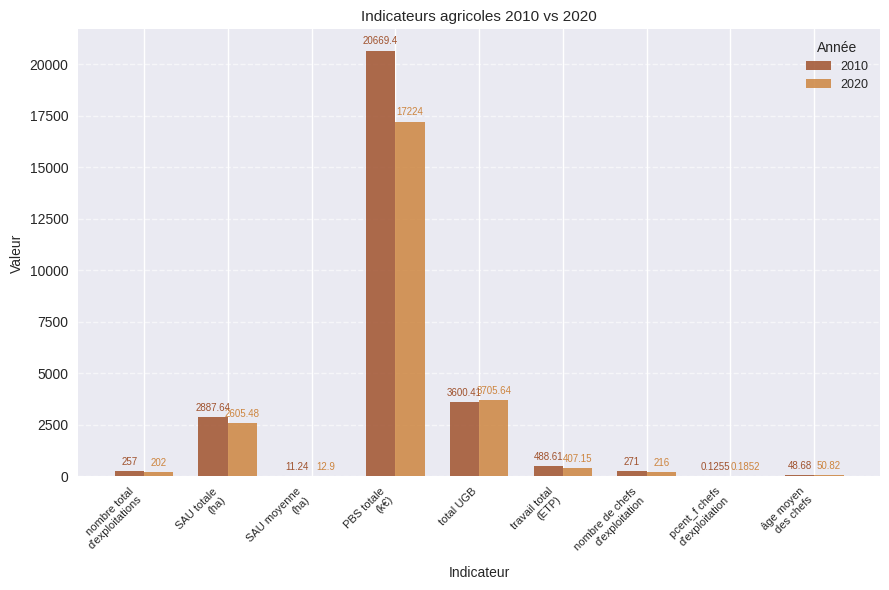

Which series has the largest total across all categories?

2010